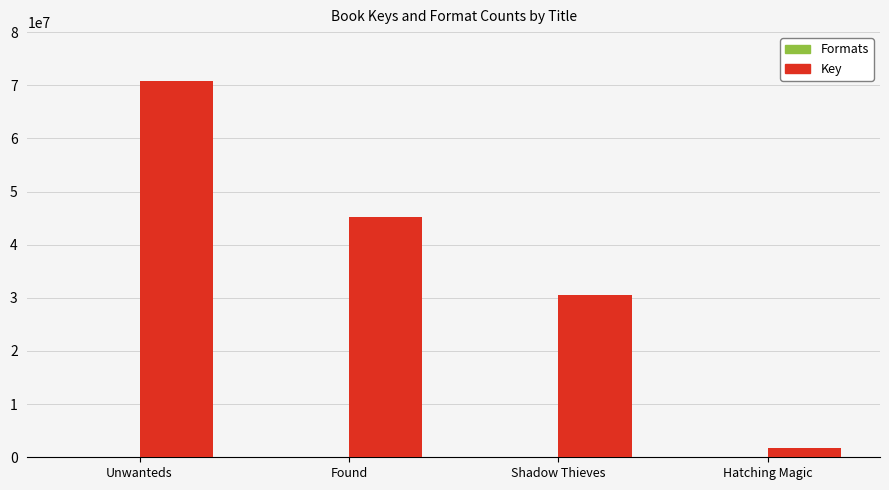

What is the maximum value shown in the chart?

70727444